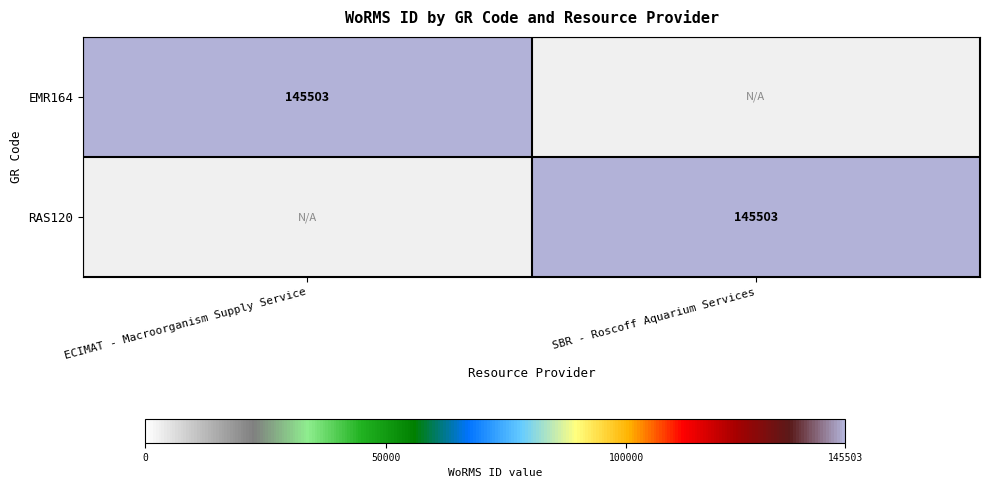

True or false: EMR164 has a value of 145503 at ECIMAT - Macroorganism Supply Service.

True